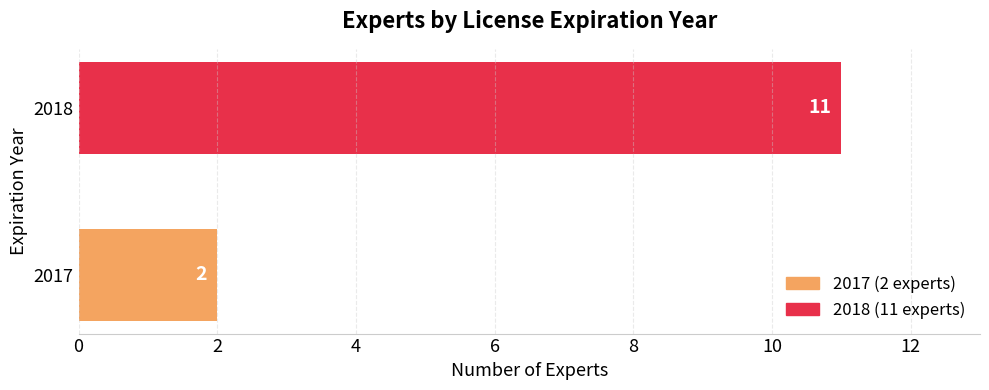

Reading bottom to top, extract all data points from this chart.

2	11